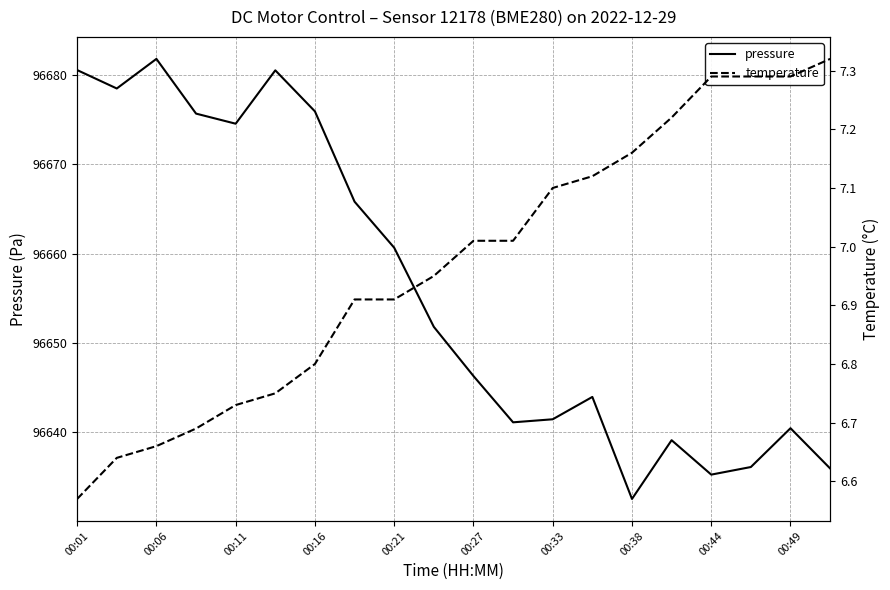

True or false: pressure has a value of 96635.3 at 00:44.

True